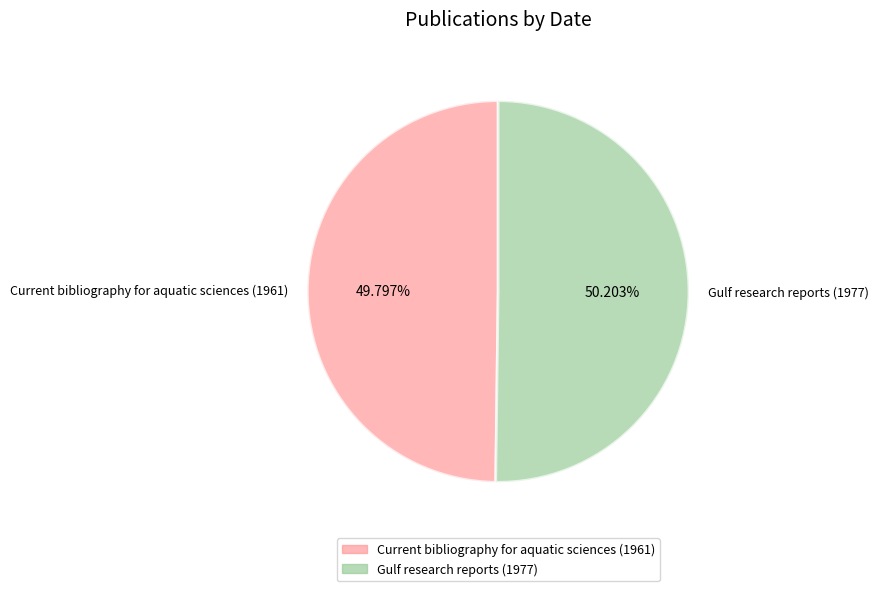

To the nearest percent, what is the combined percentage of Gulf research reports (1977) and Current bibliography for aquatic sciences (1961)?

100%